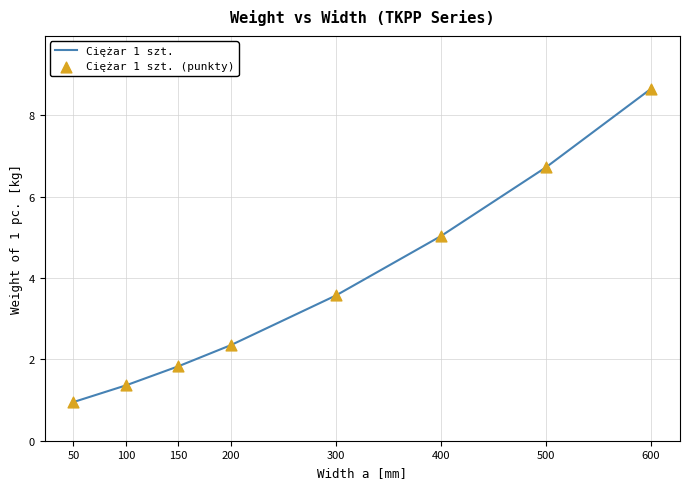

True or false: there are more than 2 points higher than both neighbors.

False